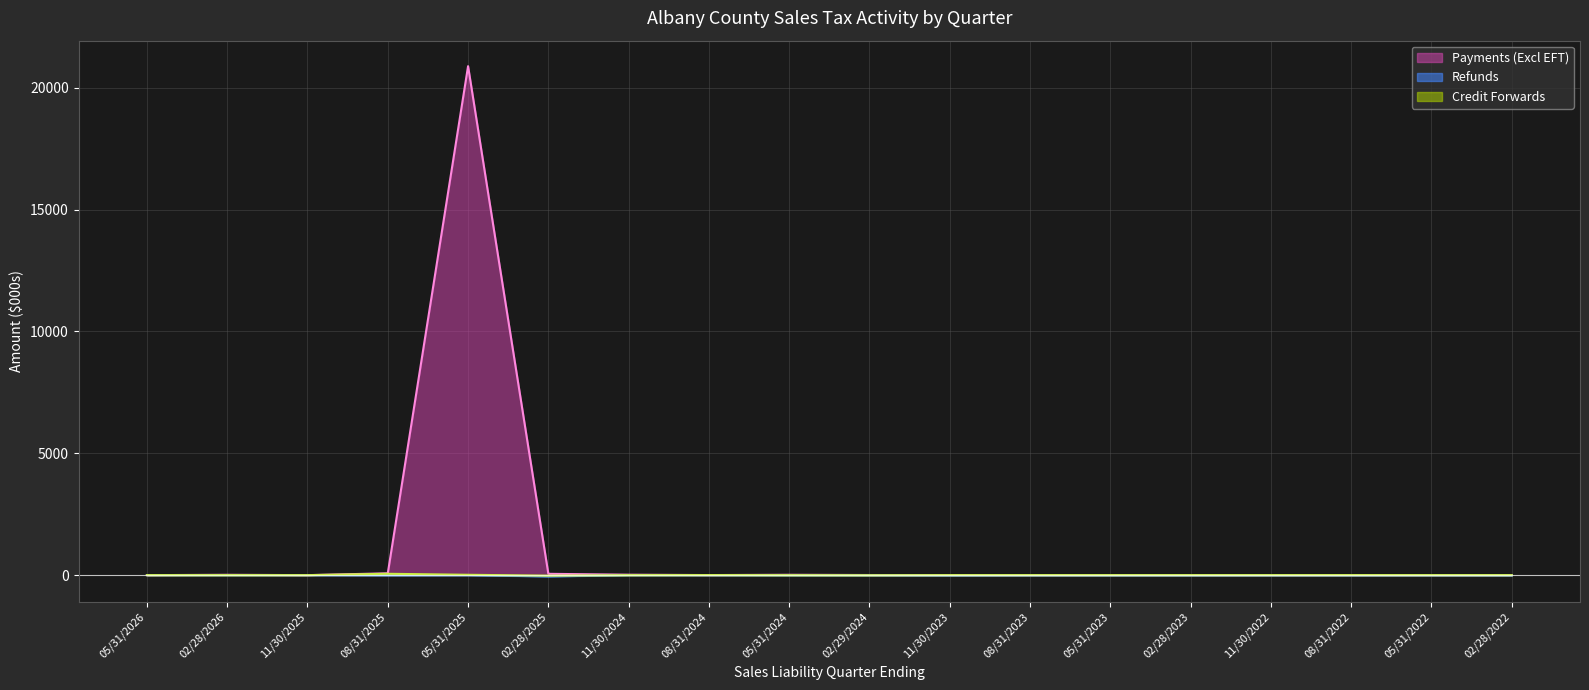

Is it true that Refunds equals -13.4 at 11/30/2023?

True